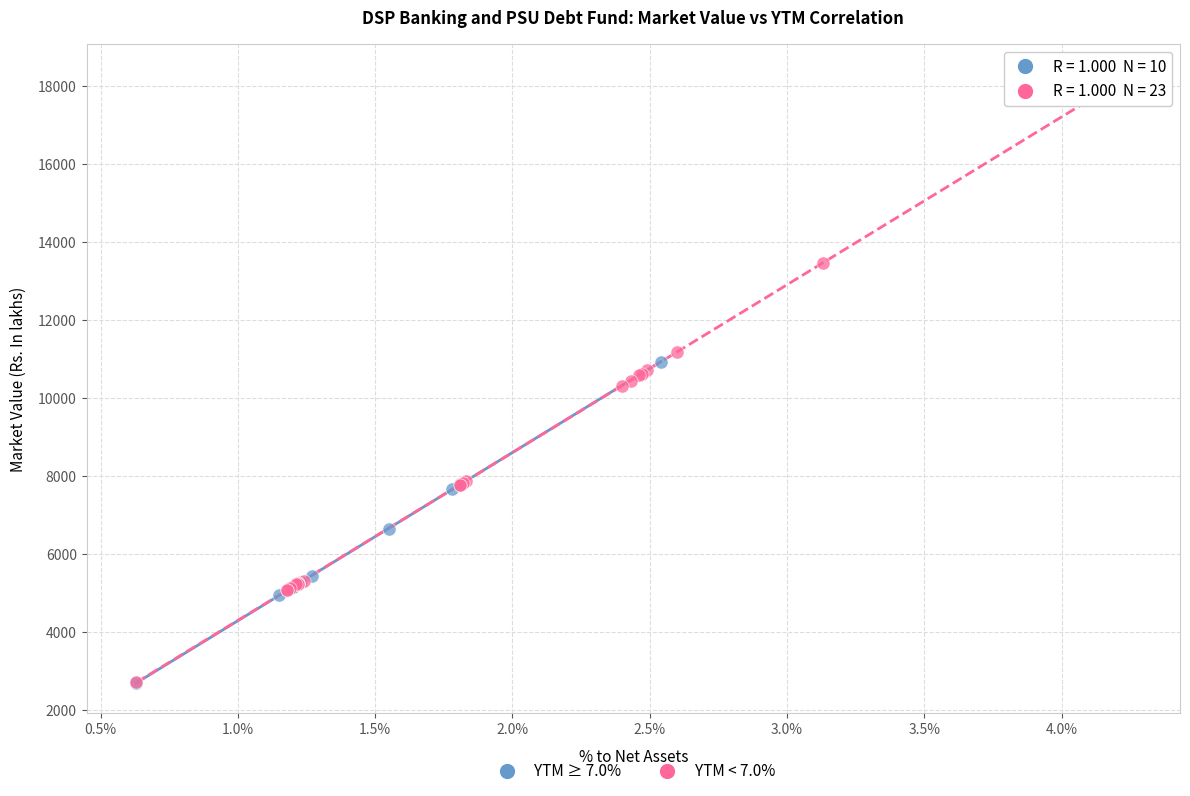

Which series has the largest Y range (max minus min)?

YTM < 7.0%